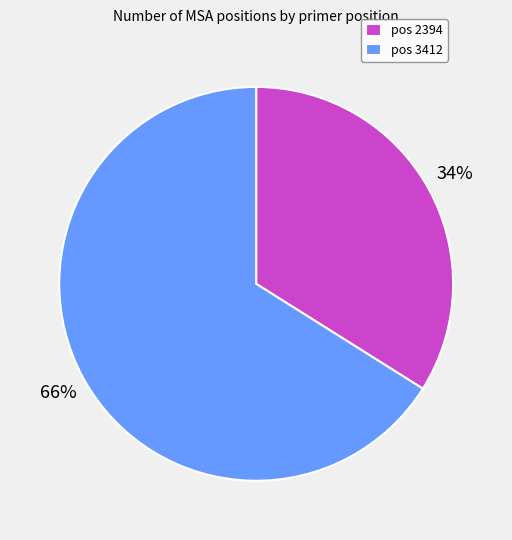

To the nearest percent, what portion does pos 2394 represent?

34%